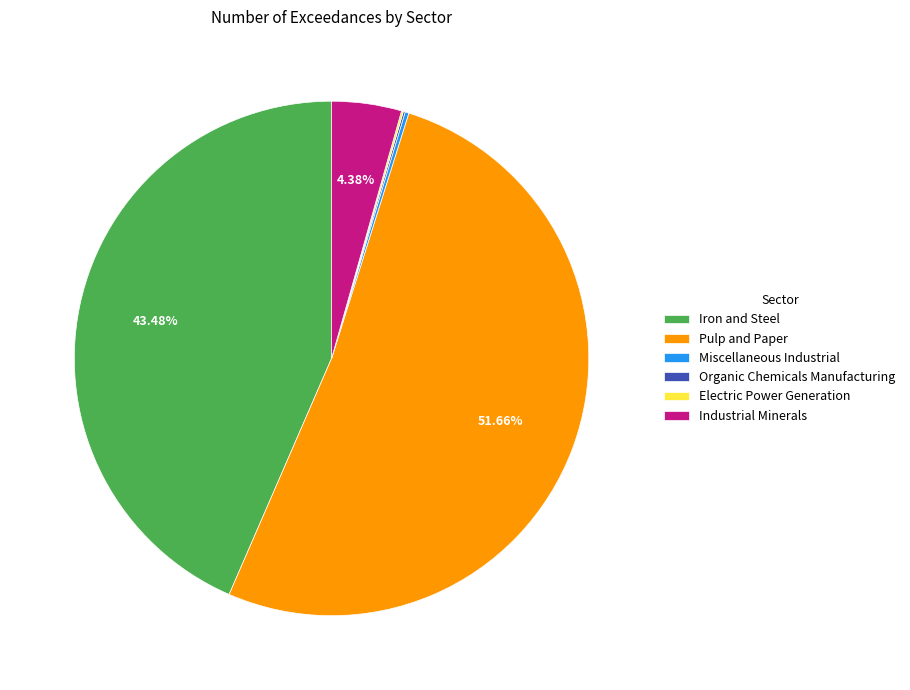

What is the ratio of the value at Pulp and Paper to the value at Industrial Minerals?

11.8